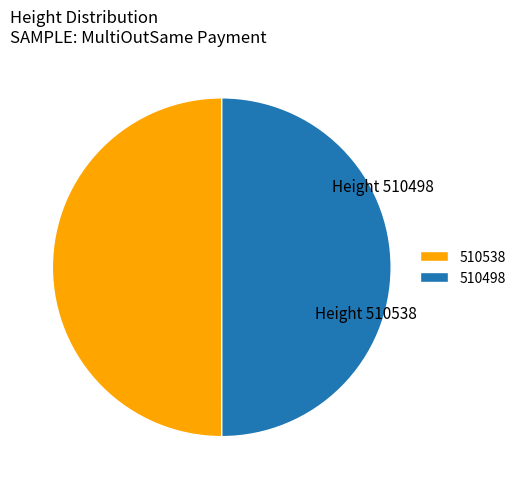

Is the sum of 510498 and 510538 greater than half?

Yes